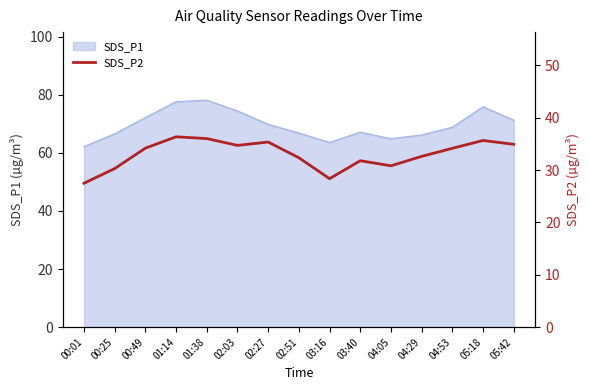

What is the highest value of the SDS_P1 series?

78.1